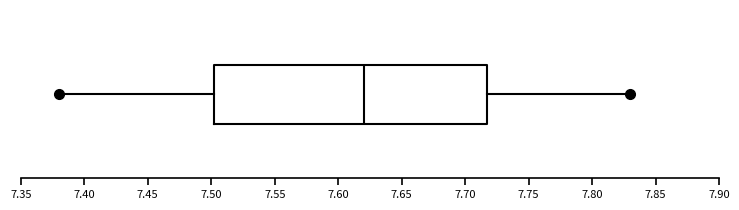

Transcribe this box plot: give where the median line is, the range the box spans, and where the two whiskers end, as read against the x-axis. The values are not printed on the chart, so give them approximately, as read against the axis.

median 7.620, box 7.505 to 7.720, whiskers 7.380 to 7.830